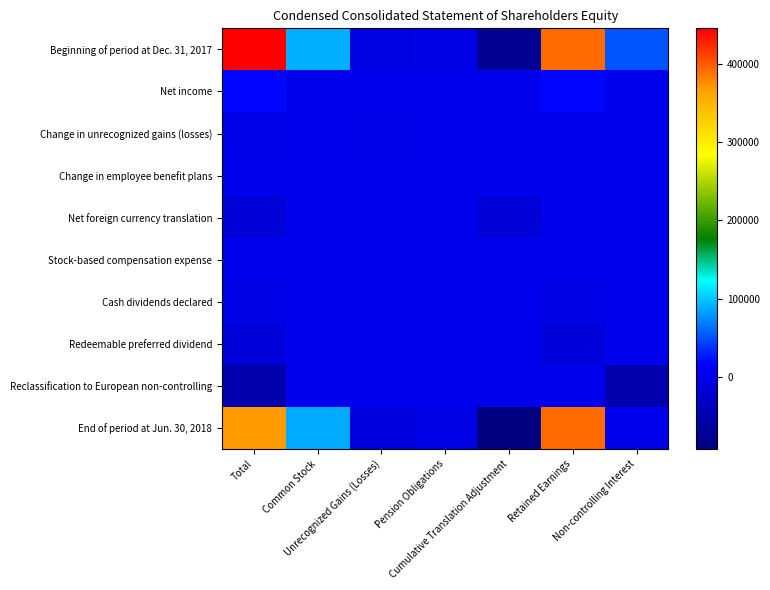

What is the maximum value shown in the chart?

445723